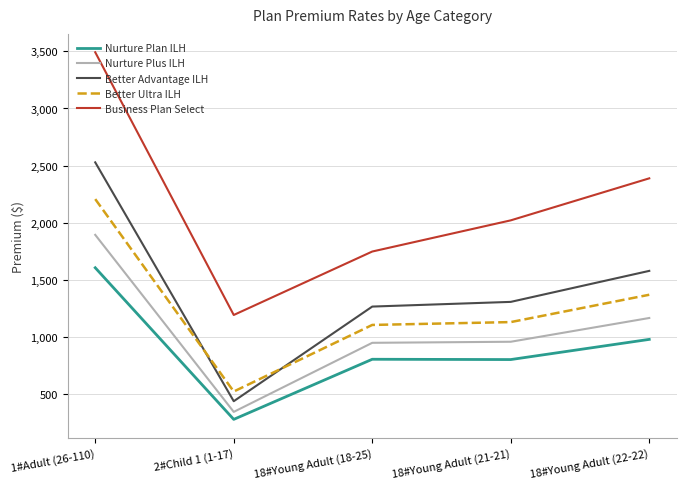

True or false: Better Advantage ILH has a value of 2527.9 at 1#Adult (26-110).

True